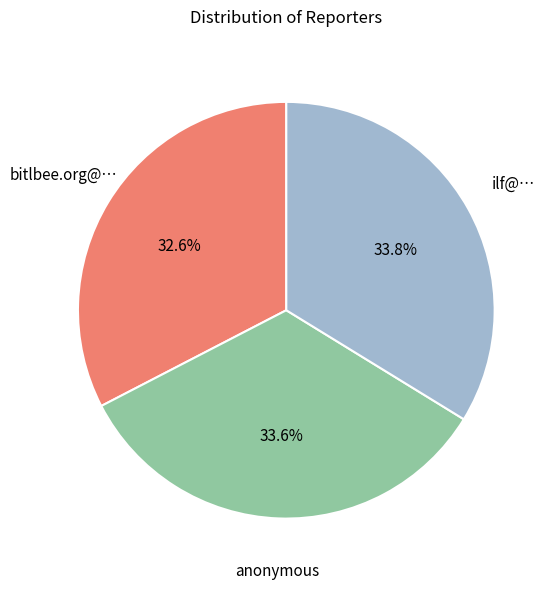

Approximately how many times larger is the value at ilf@… compared to anonymous?

1.0